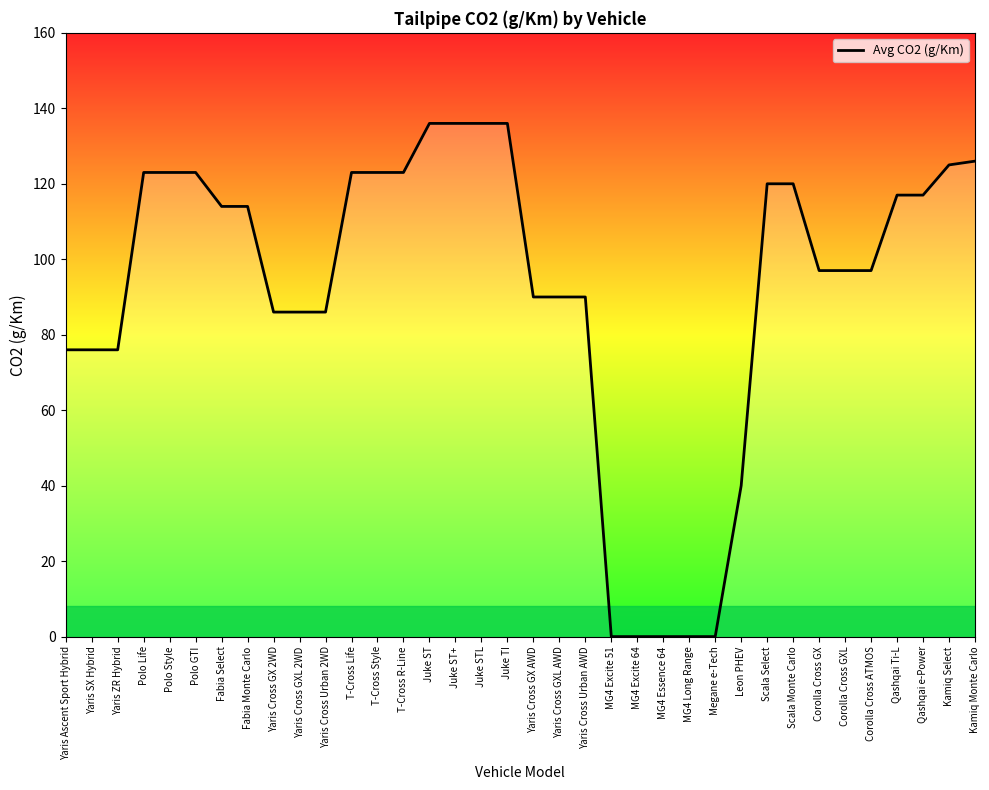

What is the maximum value shown in the chart?

136